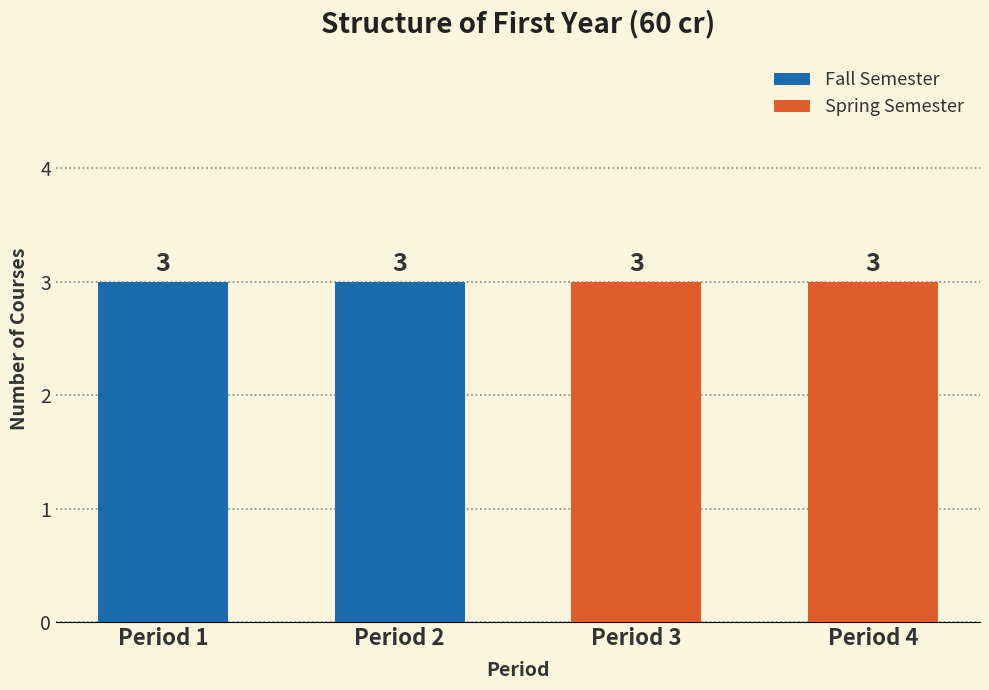

Is the value of Spring Semester at Period 3 greater than the value of Fall Semester at Period 4?

Yes